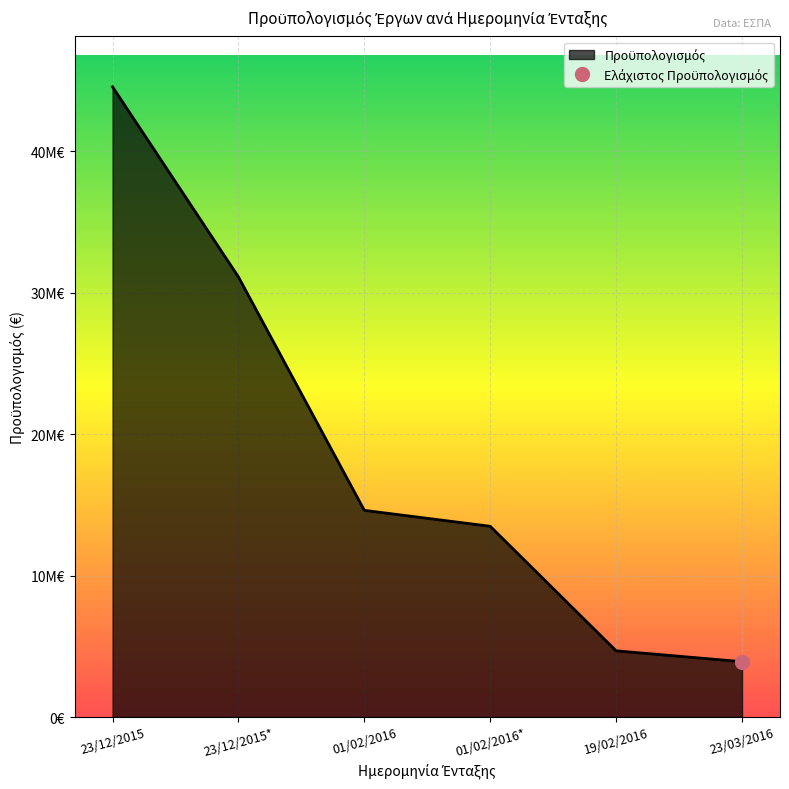

True or false: the data has more than 1 interior local peaks.

False